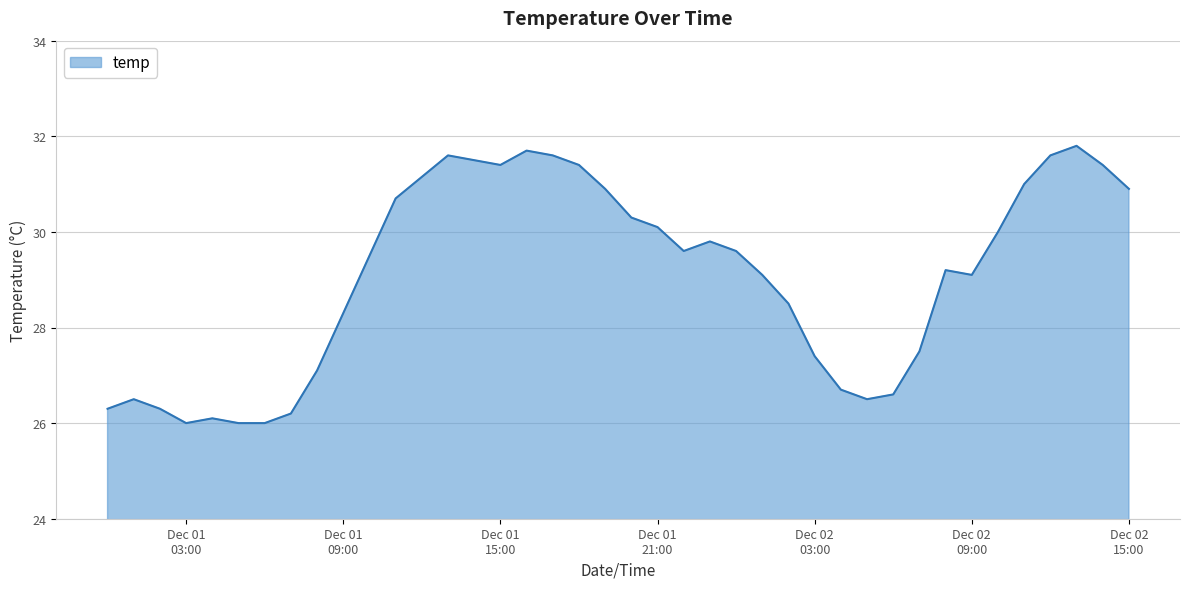

What is the difference between the second highest and minimum values?

5.7